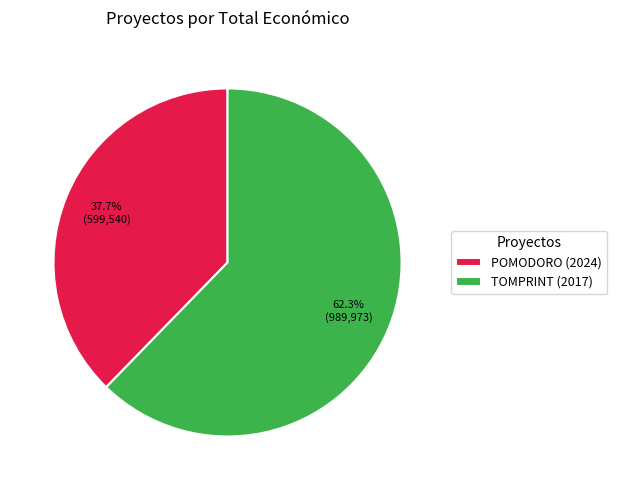

Rank the categories by value from highest to lowest.

TOMPRINT (2017), POMODORO (2024)